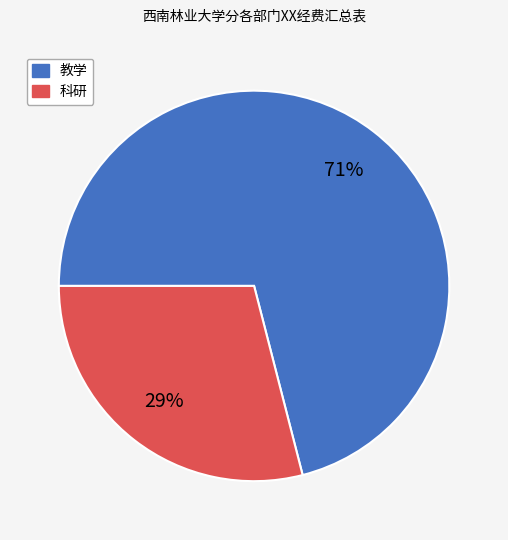

Which has a higher value, 教学 or 科研?

教学